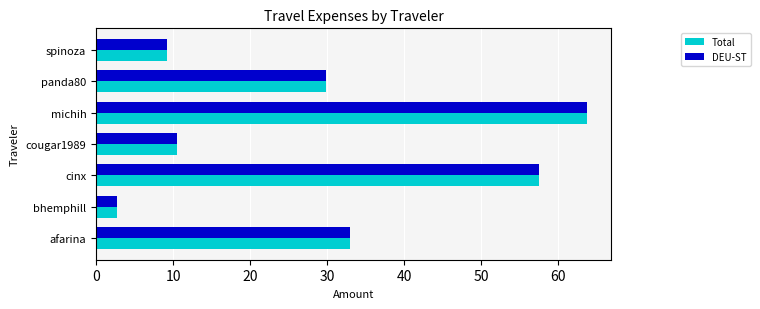

What is the greatest value displayed?

63.7